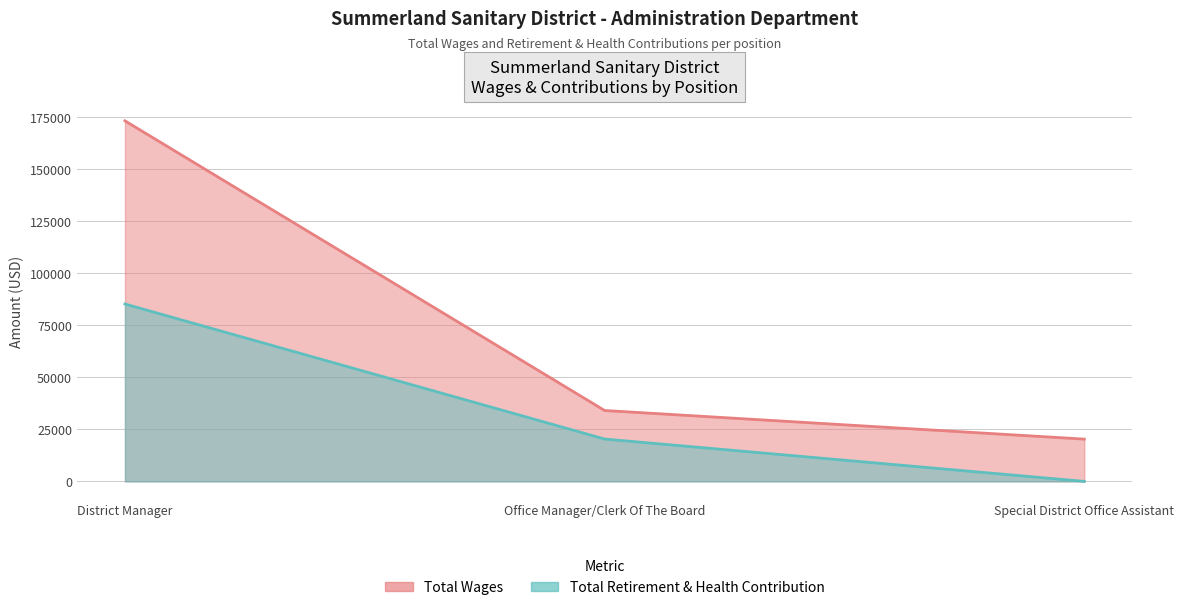

What is the total value across all series at District Manager?

258182